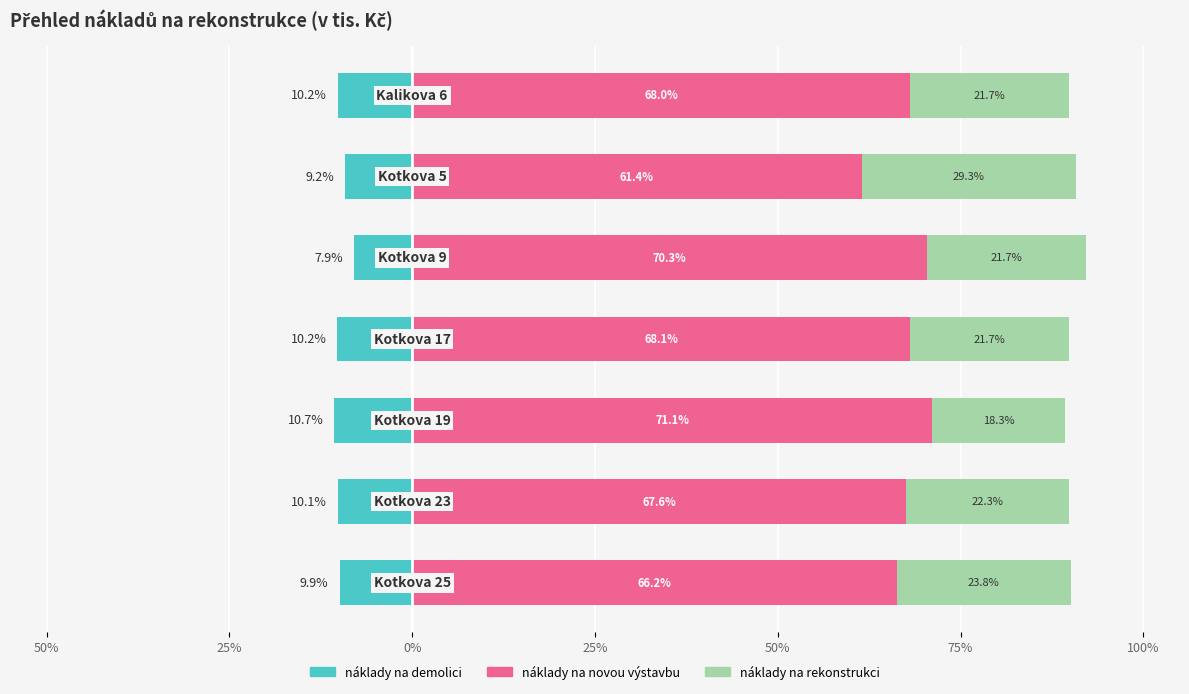

At 0%, list the series in order from smallest to largest.

náklady na demolici, náklady na rekonstrukci, náklady na novou výstavbu